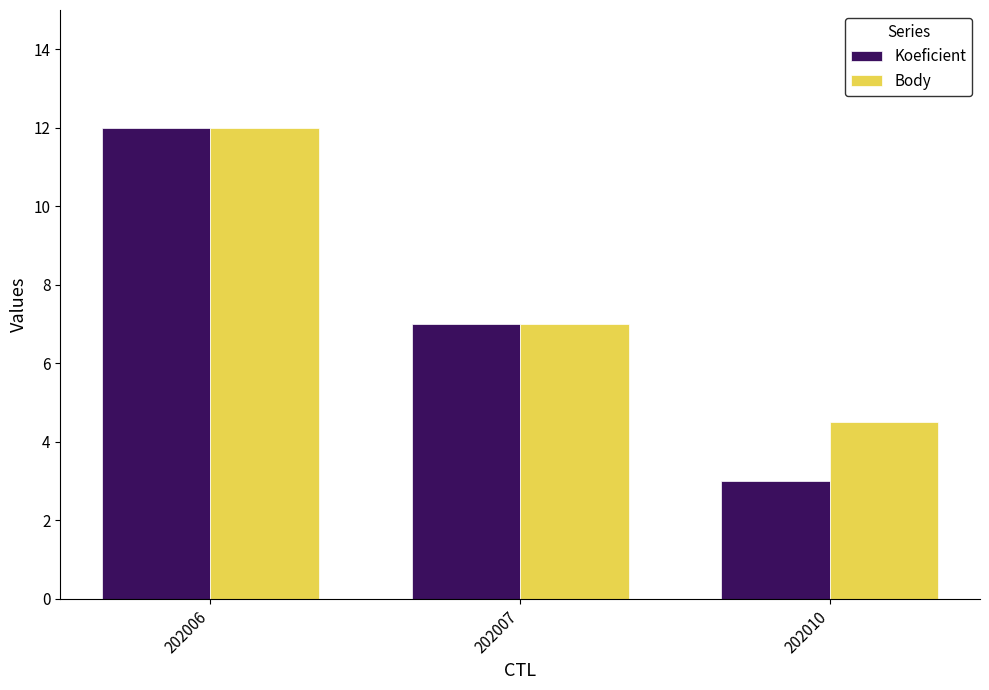

What is the sum of all Body values?

23.5